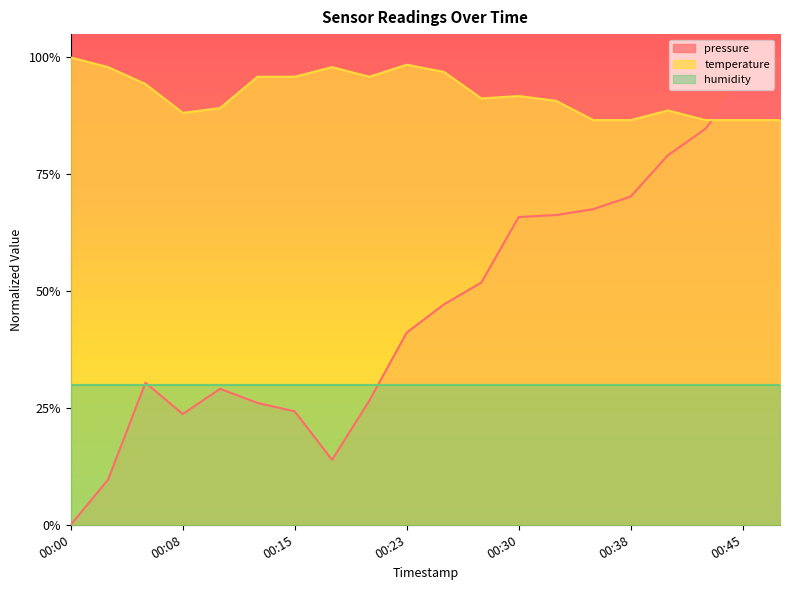

Rank the categories by pressure value from highest to lowest.

00:48, 00:45, 00:43, 00:40, 00:38, 00:36, 00:33, 00:30, 00:28, 00:25, 00:23, 00:05, 00:10, 00:20, 00:13, 00:15, 00:08, 00:18, 00:03, 00:00